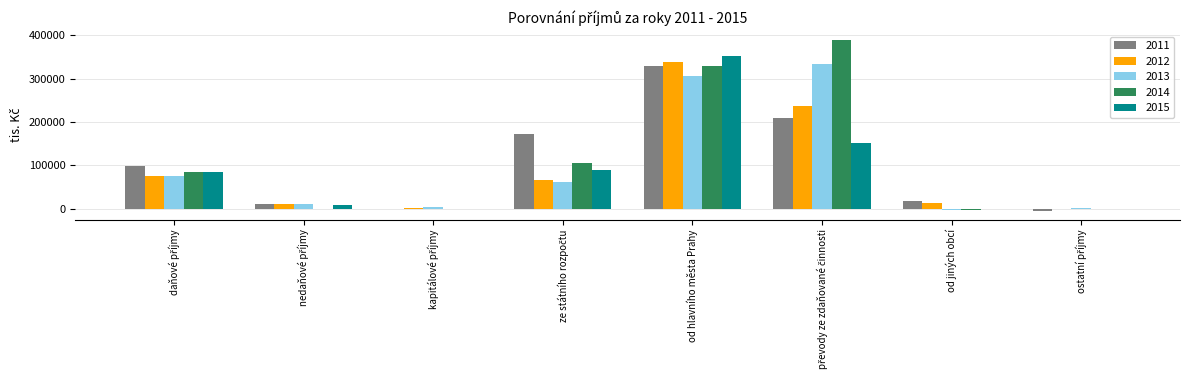

What is the greatest value displayed?

390018.4